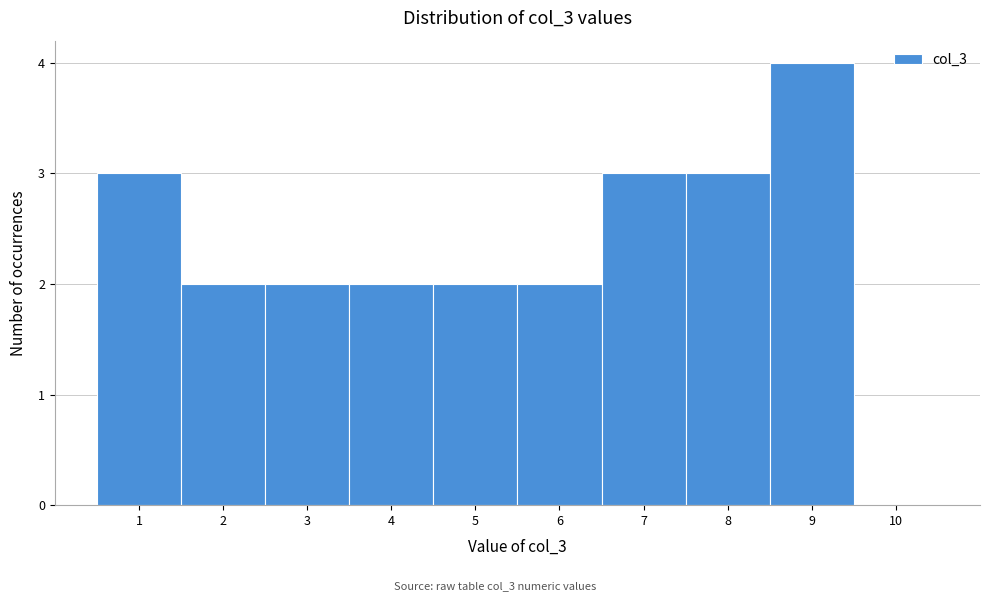

Which range on the x-axis has the tallest bar?

8.5 to 9.5